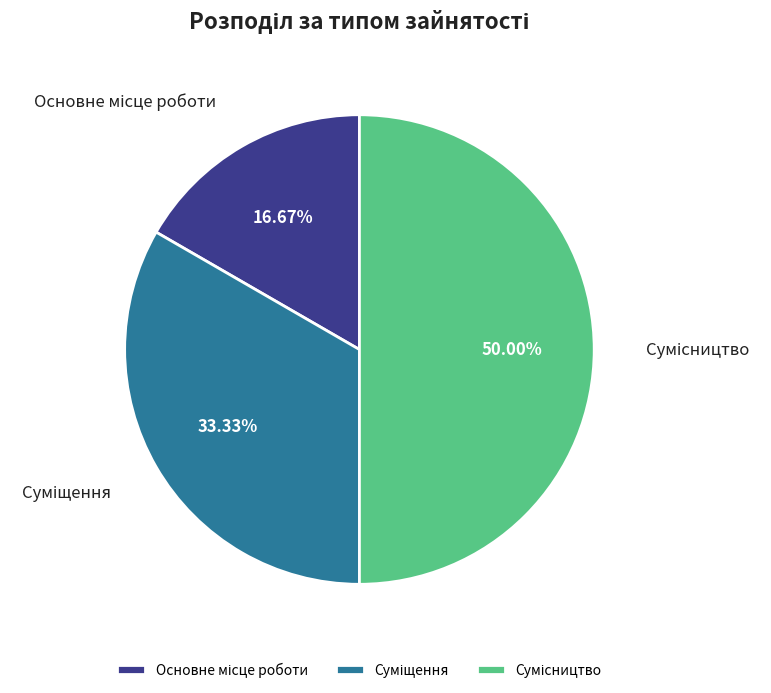

To the nearest percent, what portion does Суміщення represent?

33%